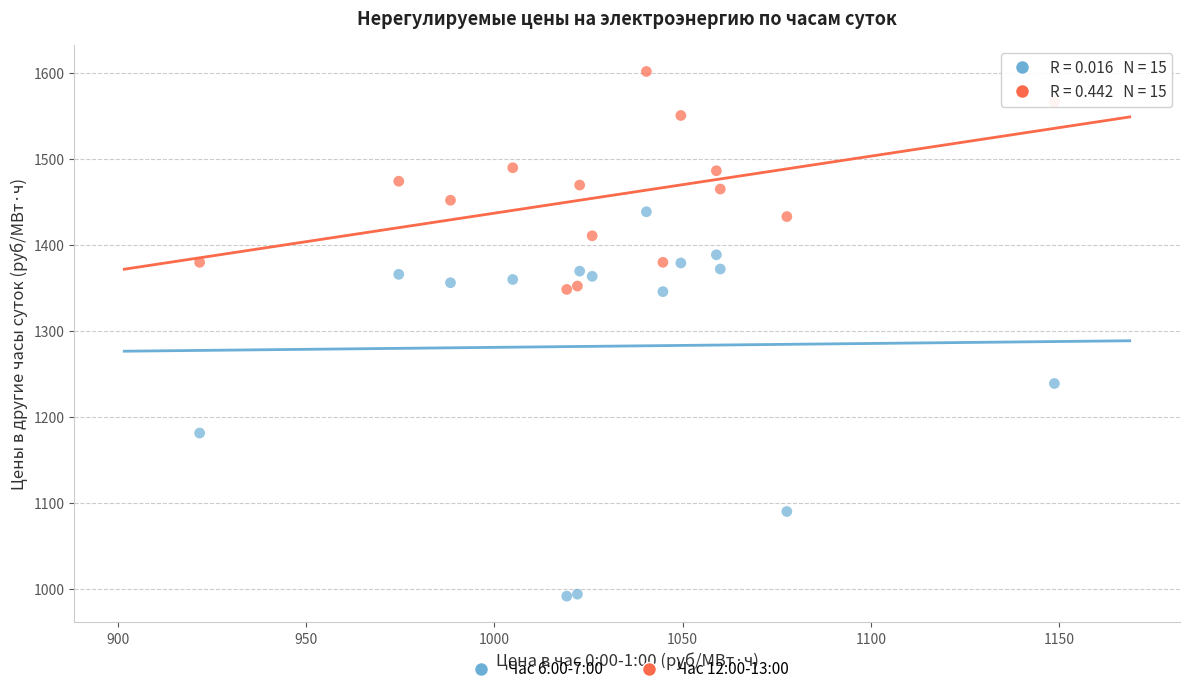

What are all the series names shown in the legend?

Час 6:00-7:00, Час 12:00-13:00